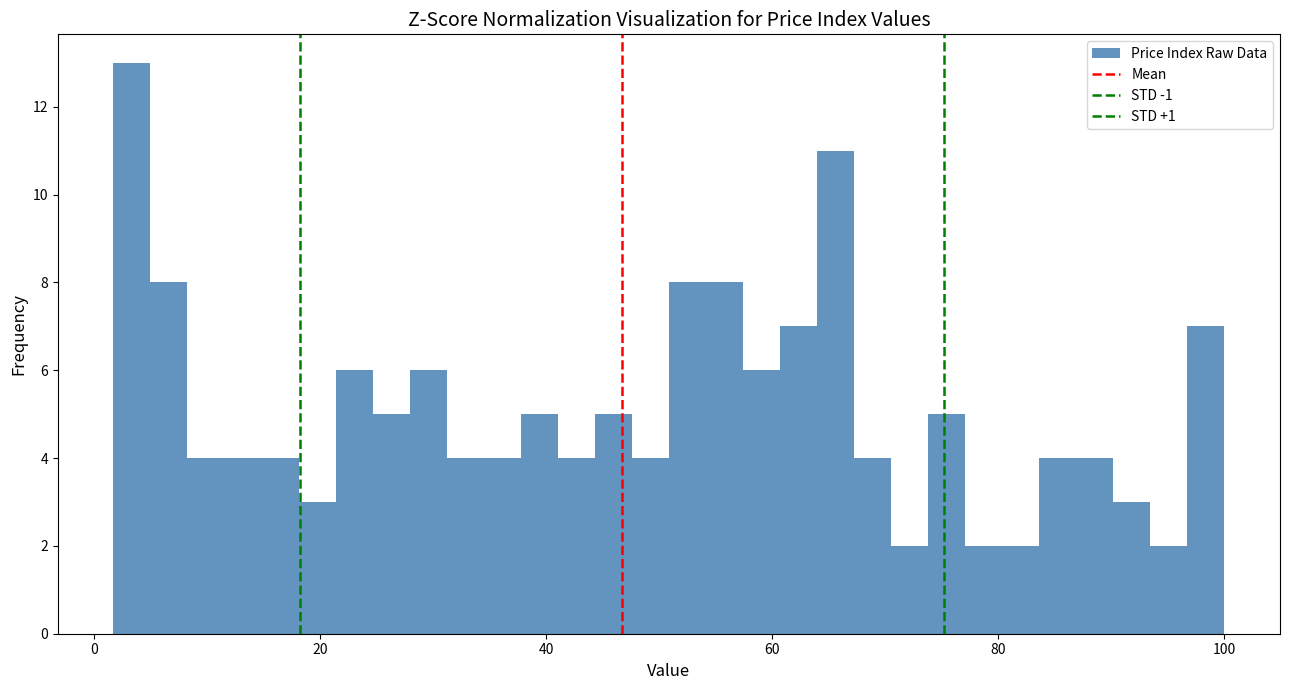

Read against the x-axis, roughly where is the centre of the tallest bar?

4